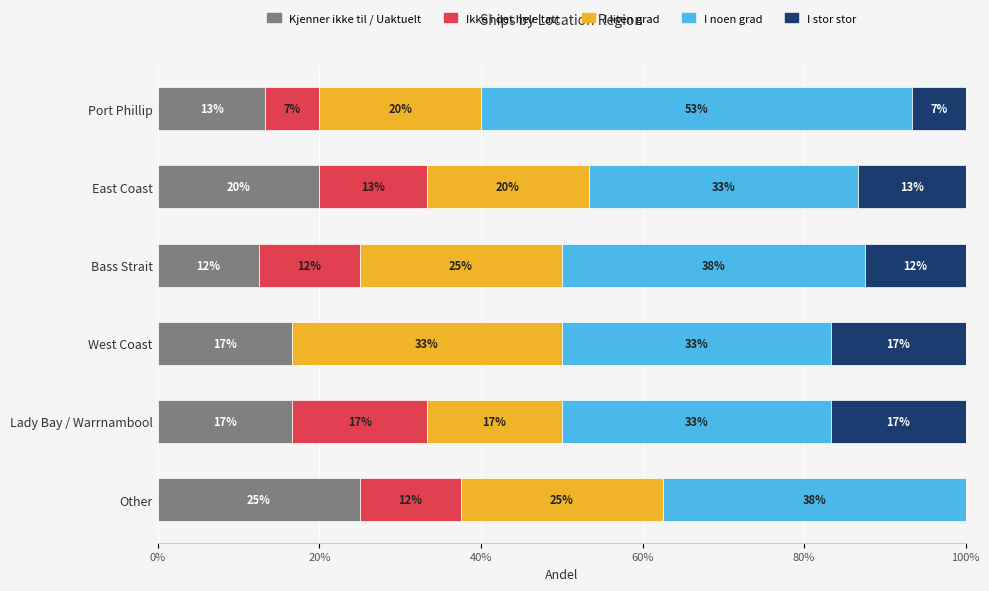

What is the average value of the Kjenner ikke til / Uaktuelt series?

17.4